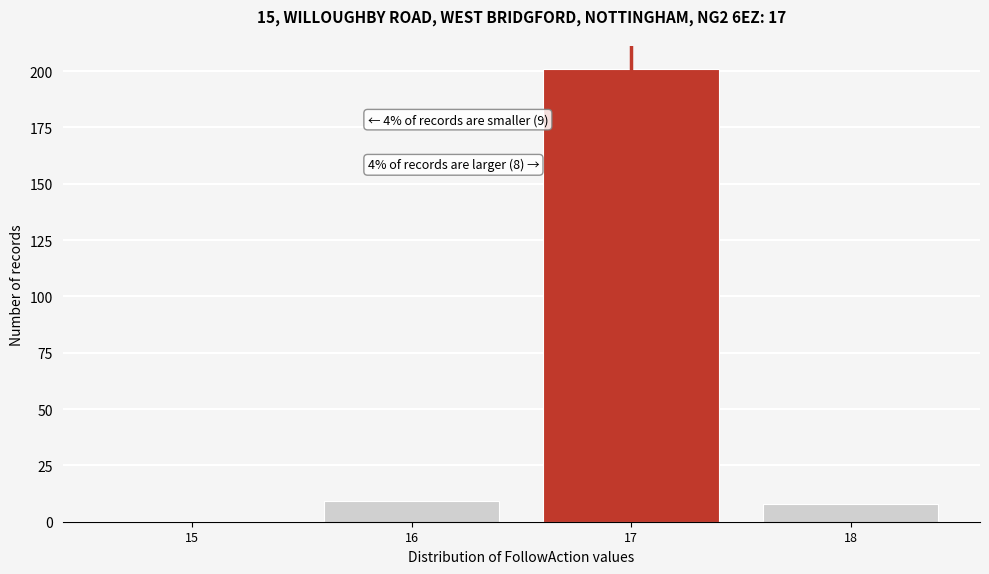

Reading left to right, list all the values displayed in this chart.

15=0	16=9	17=201	18=8